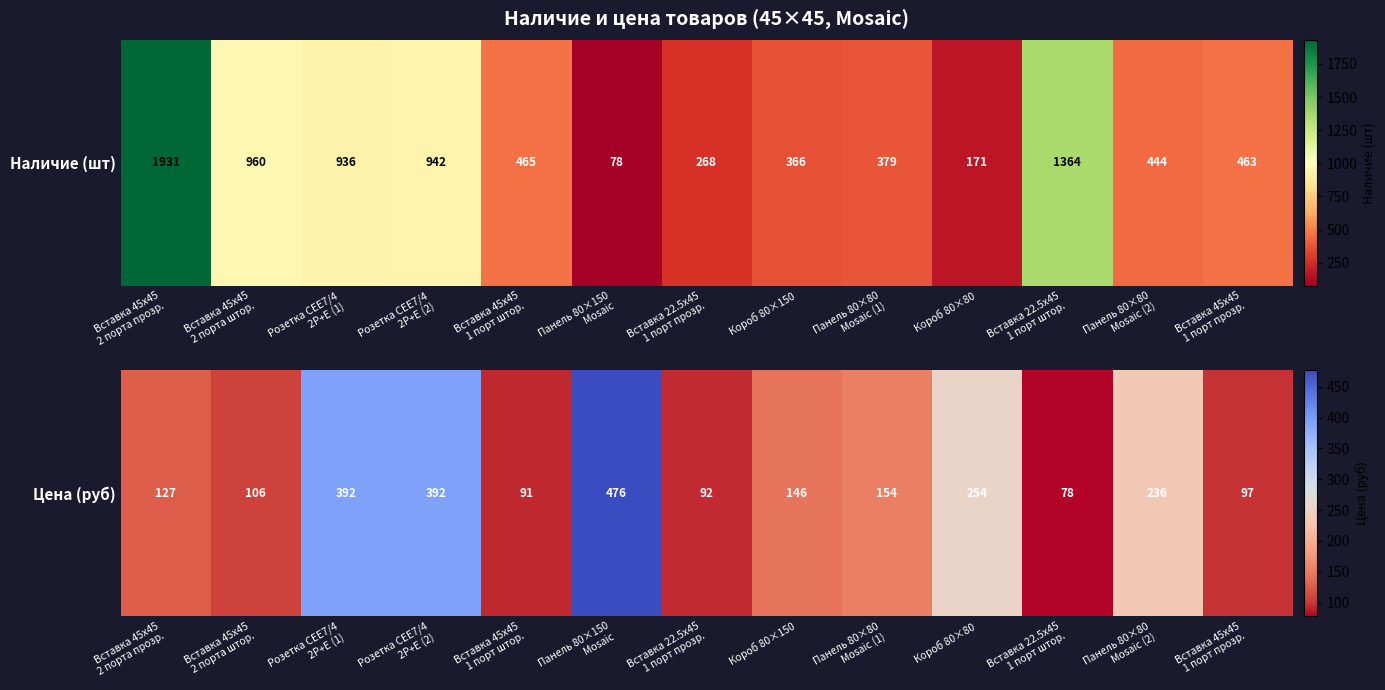

The chart shows a value of 127.4 at Вставка 45x45
2 порта прозр.. True or false?

True